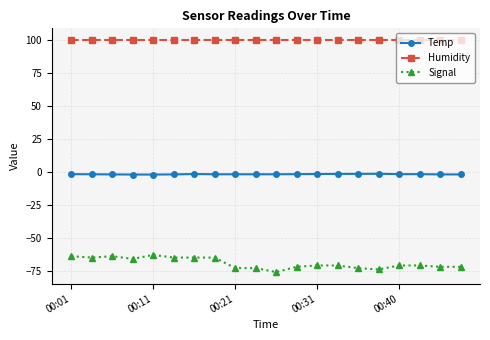

List the series in order of their overall mean, lowest first.

Signal, Temp, Humidity